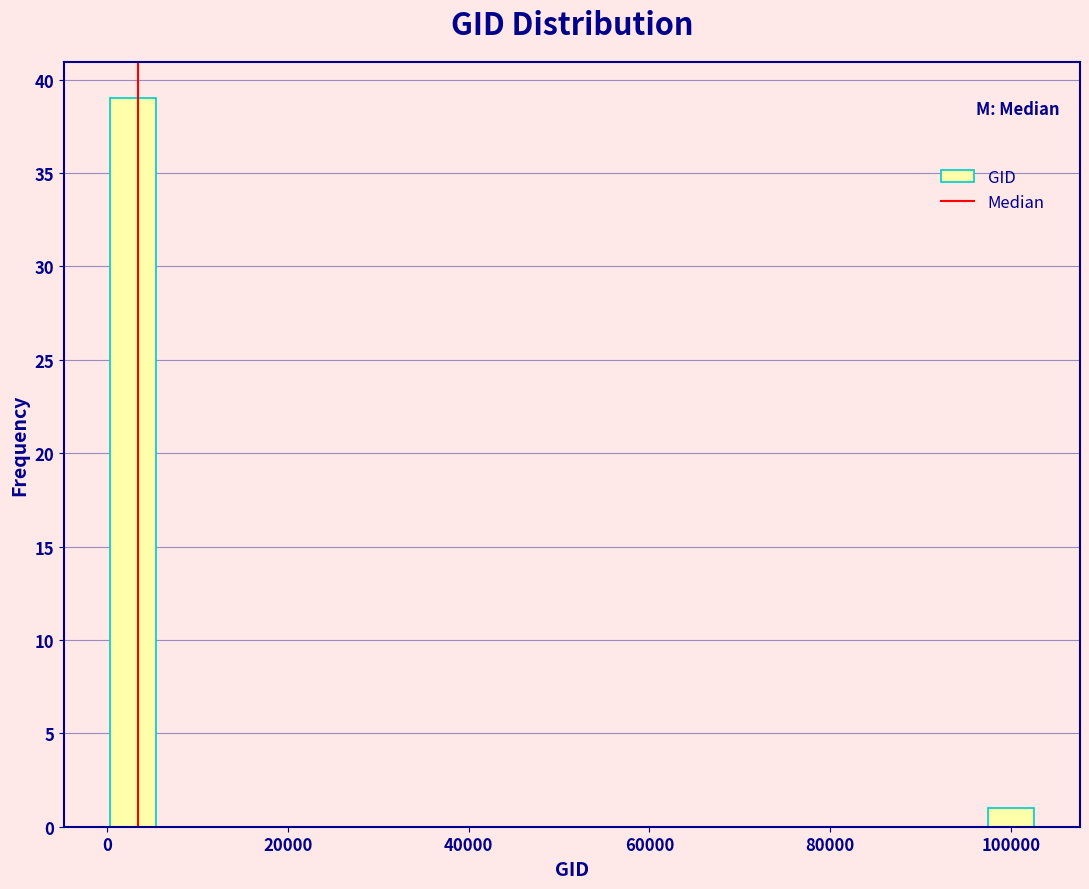

Around what value on the x-axis is the tallest bar? Give the approximate position of its centre, as read against the axis.

2000